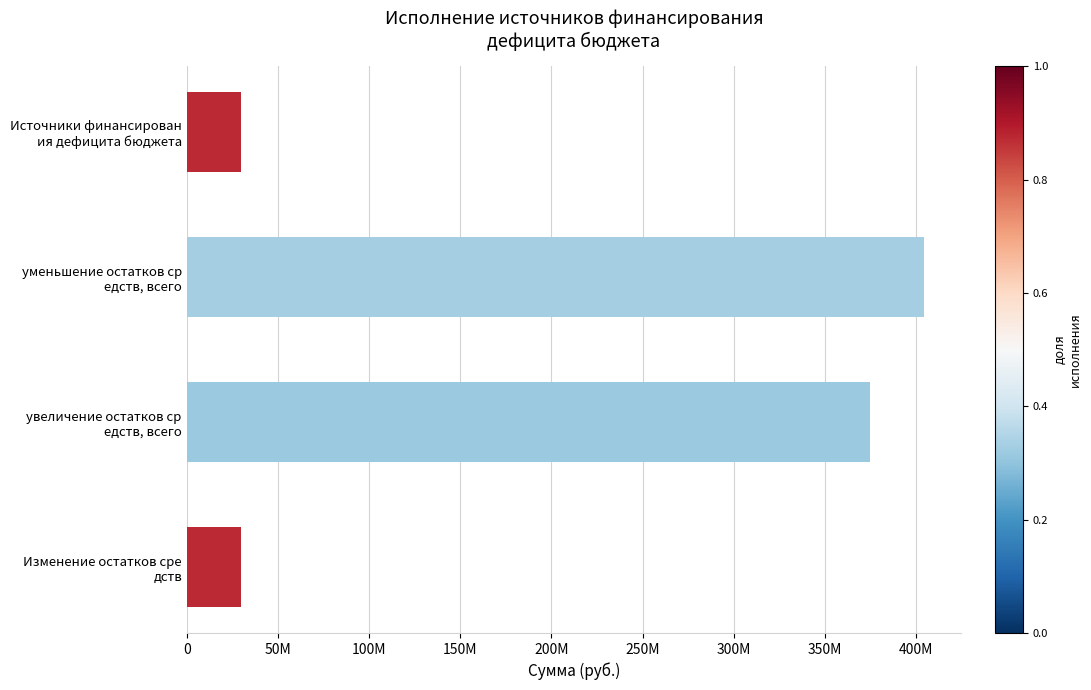

Are the bars horizontal?

Yes